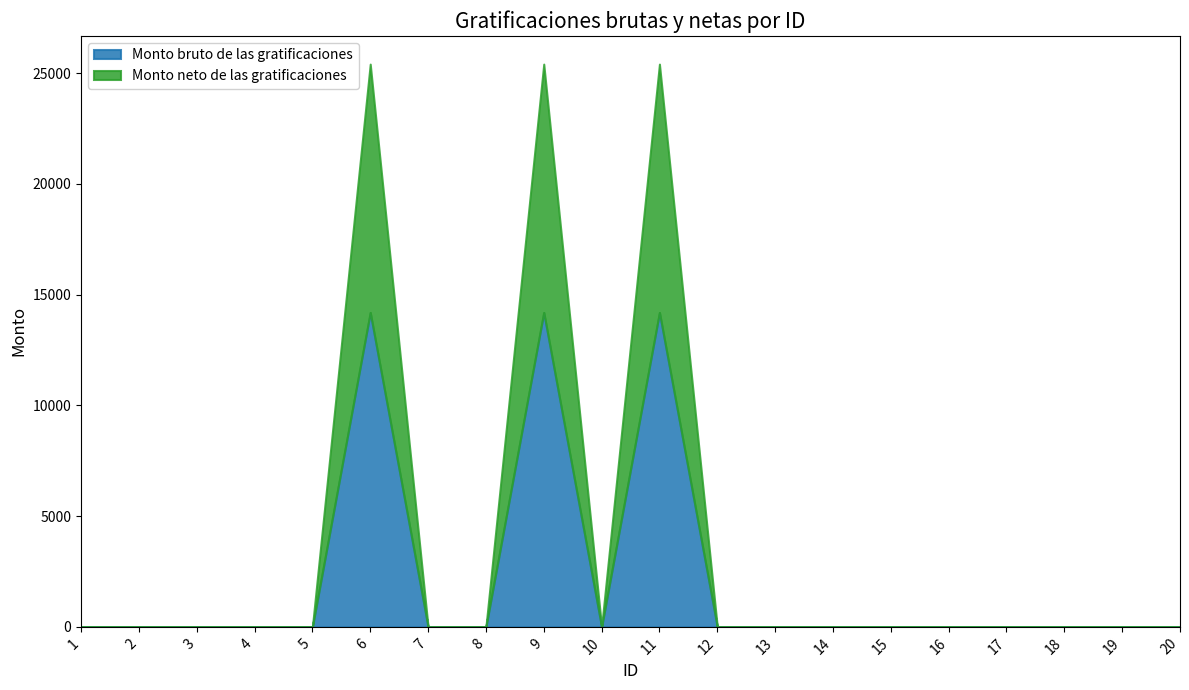

Does the chart display data point markers on the line(s)?

No